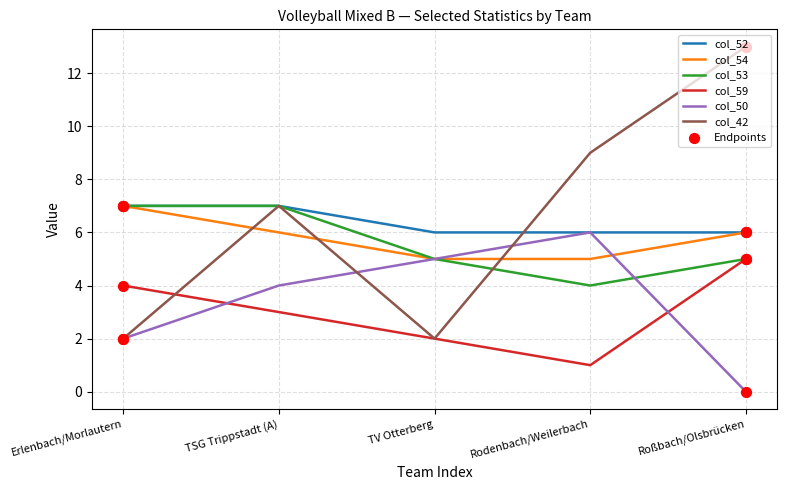

What is the difference between the highest and lowest values at Roßbach/Olsbrücken?

13